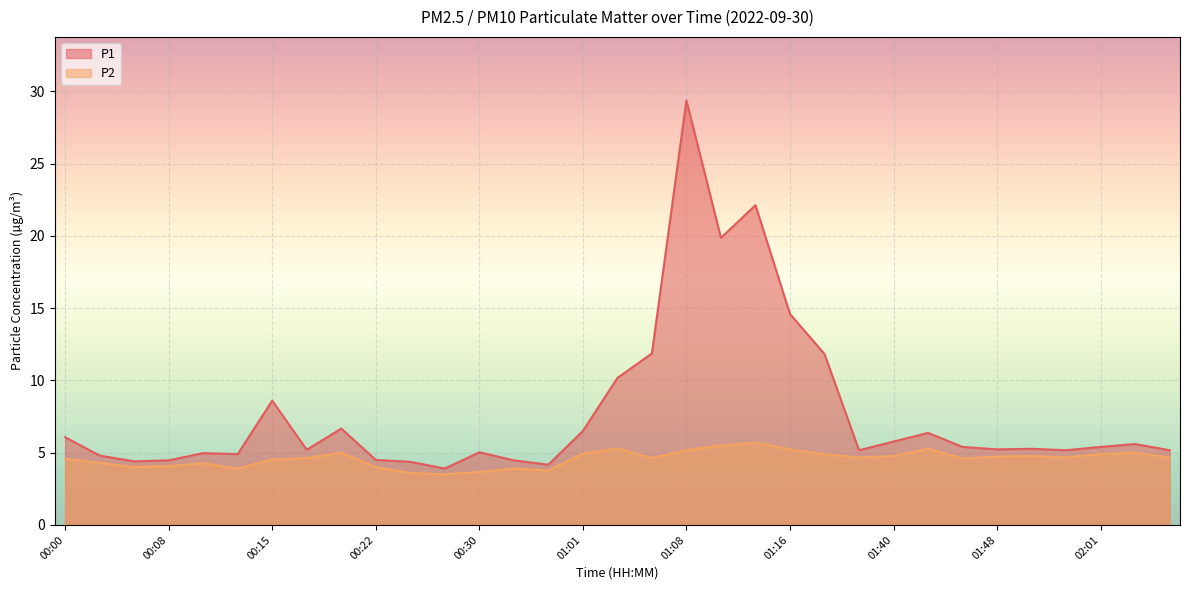

In P1, how many points are lower than both neighbors (excluding endpoints)?

9